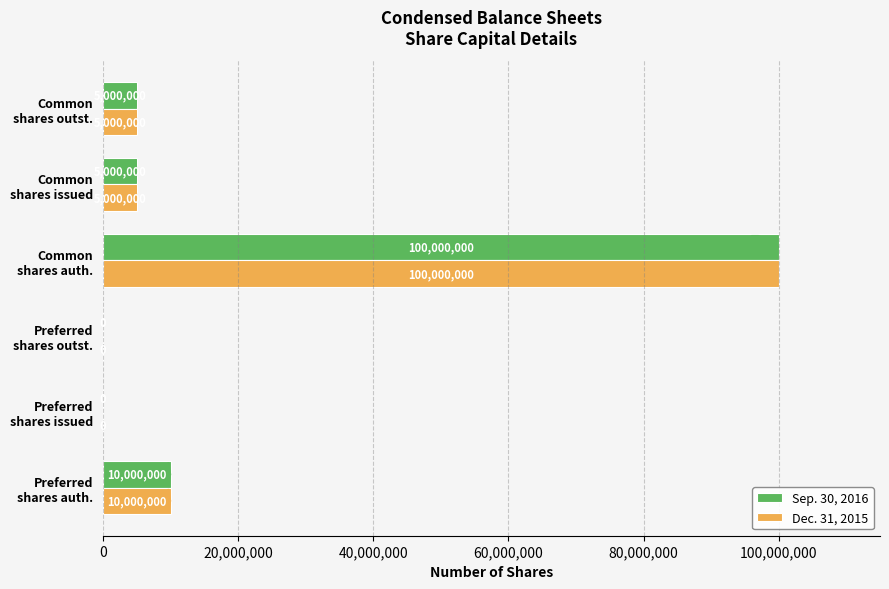

What is the sum of all Sep. 30, 2016 values?

120000000